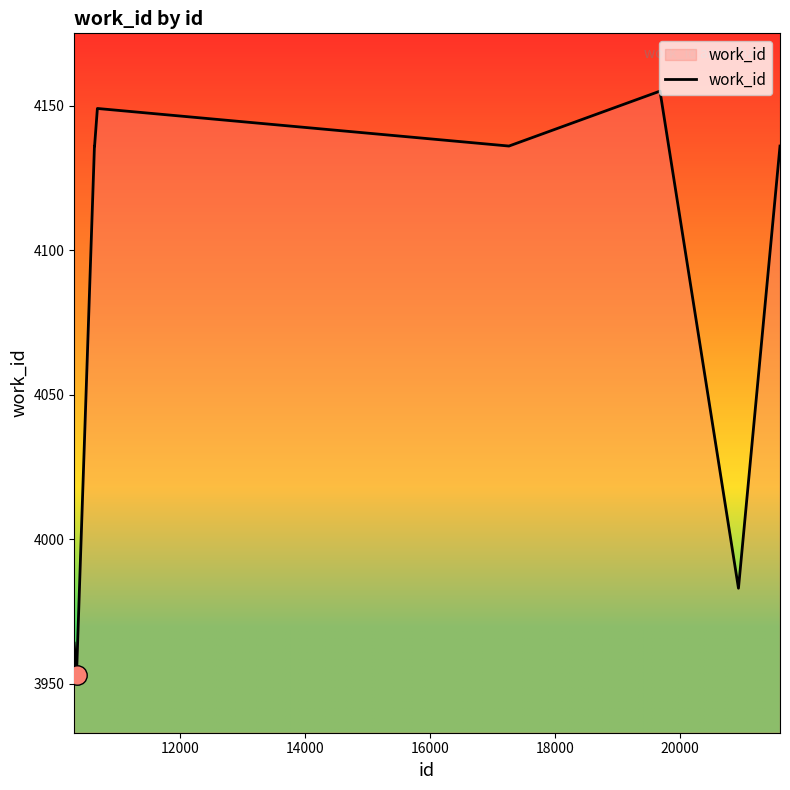

What is the minimum value shown in the chart?

3953